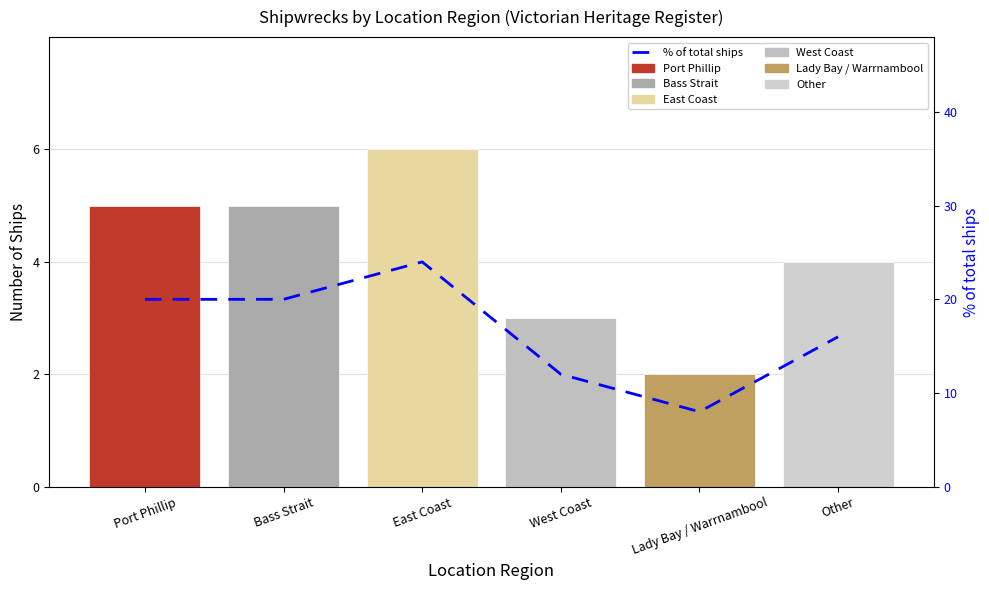

Does the chart contain stacked bars?

No